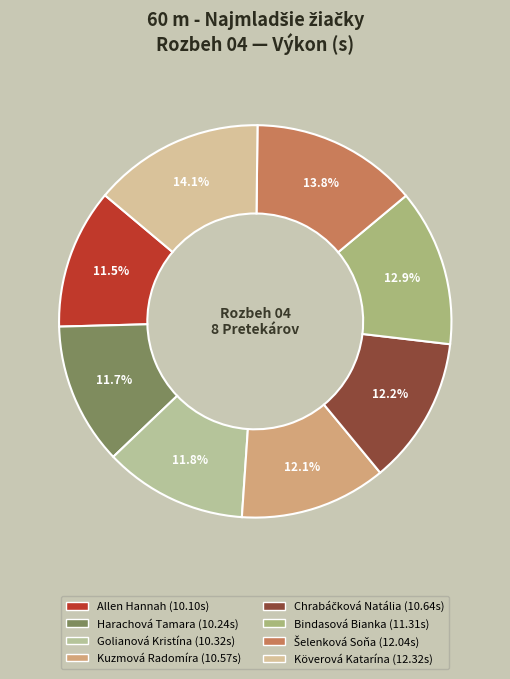

Count the number of slices in the pie.

8